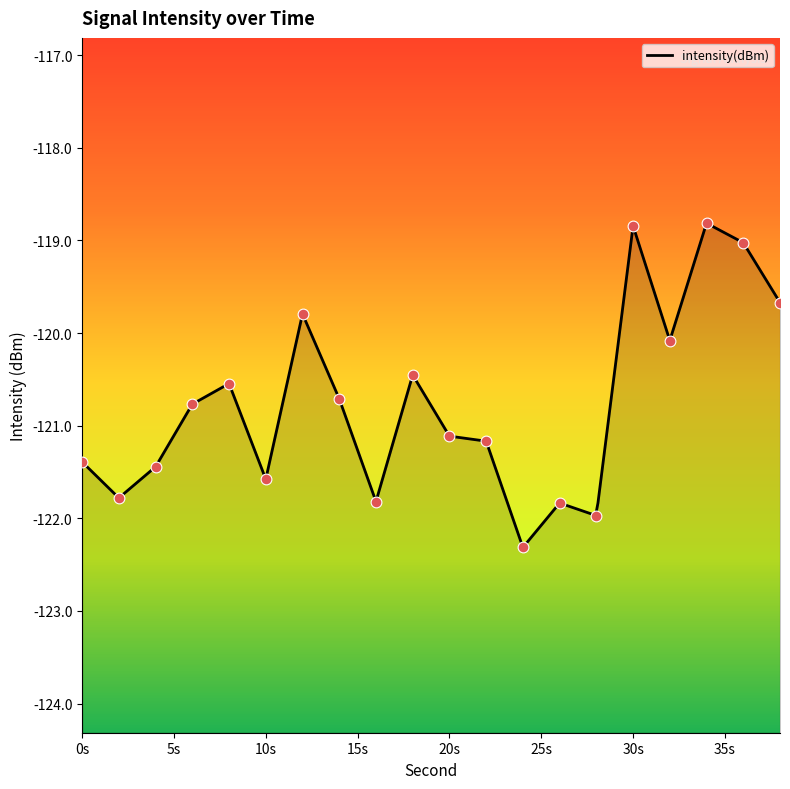

Which has a higher value, 34 or 8?

34